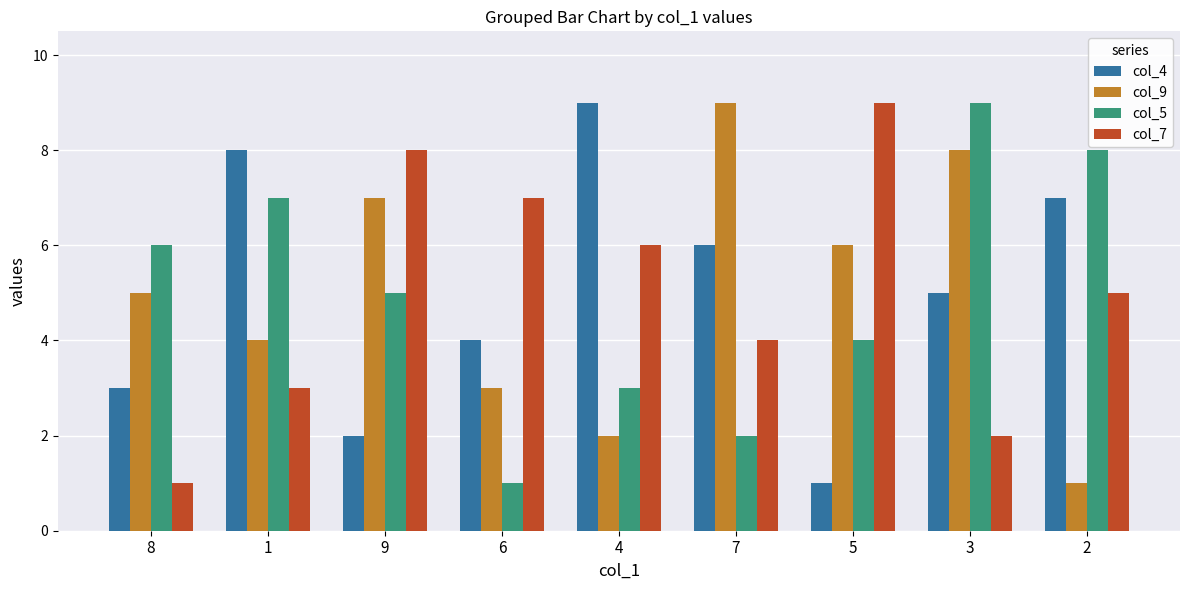

At which label does col_7 reach its minimum?

8